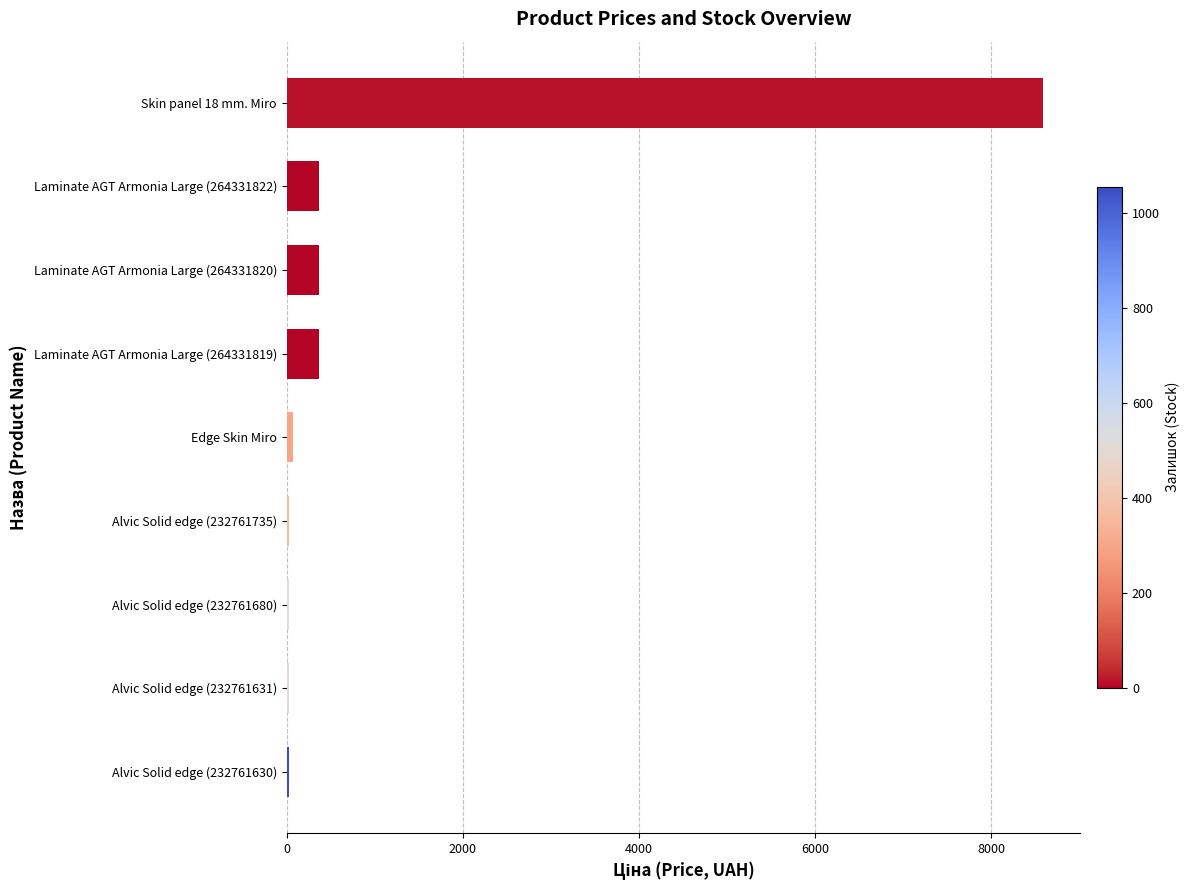

What is the sum of all values?

9860.1